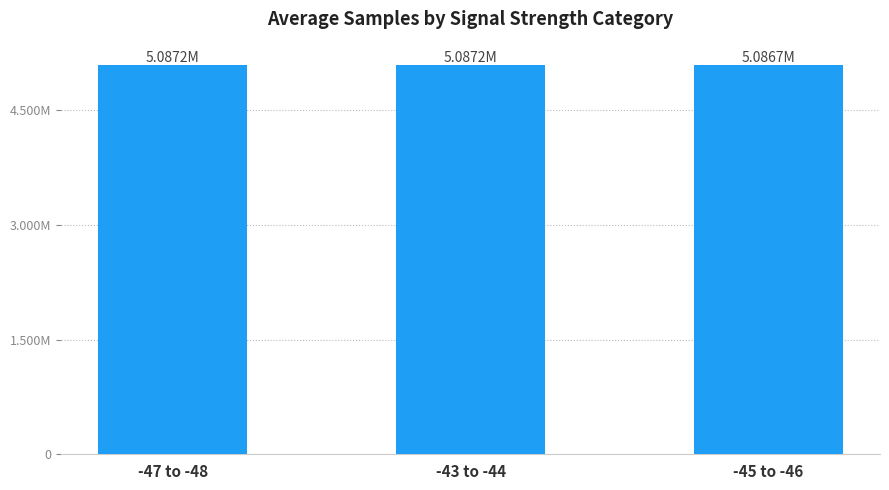

Which label corresponds to the smallest value in the chart?

-45 to -46